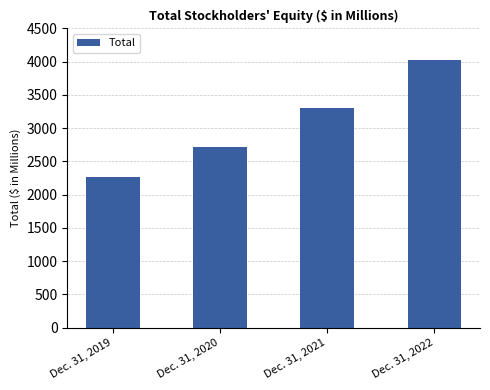

Which has a higher value, Dec. 31, 2020 or Dec. 31, 2022?

Dec. 31, 2022